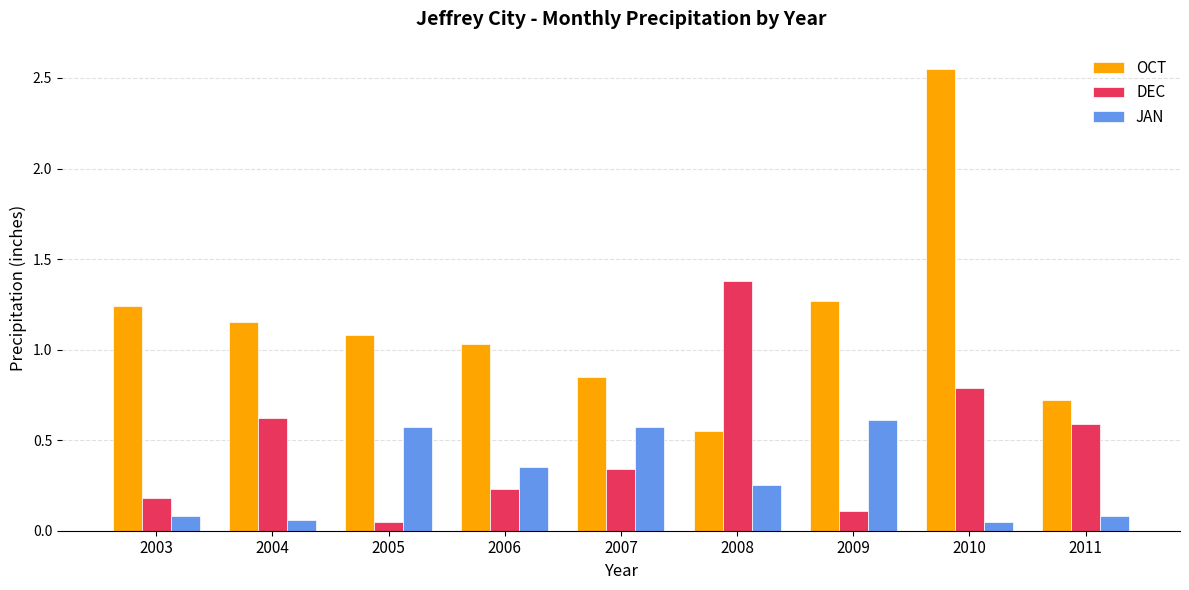

Rank the series by their average value, from highest to lowest.

OCT, DEC, JAN